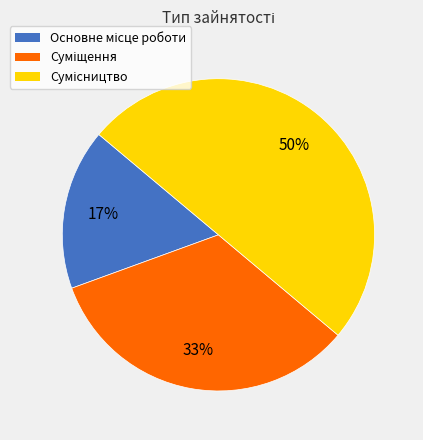

To the nearest percent, what is the difference between the largest and smallest slice percentages?

33%